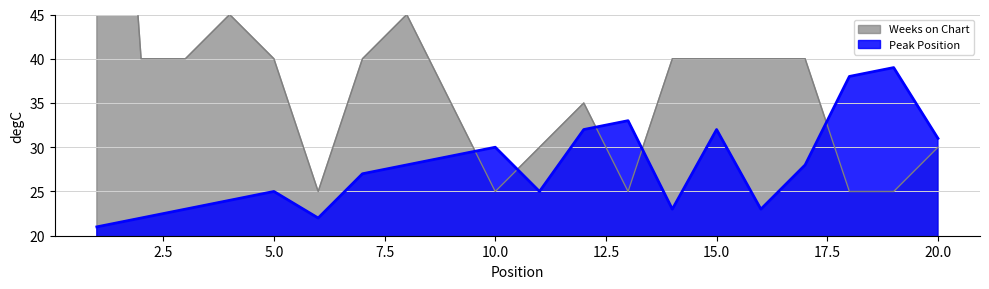

Between which two adjacent categories do Weeks on Chart and Peak Position first intersect?

9 and 10